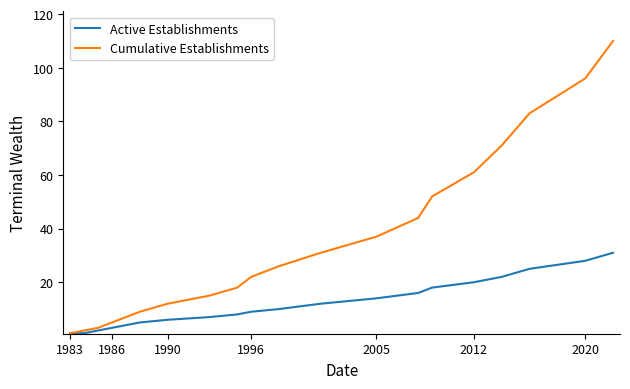

What is the maximum value shown in the chart?

110